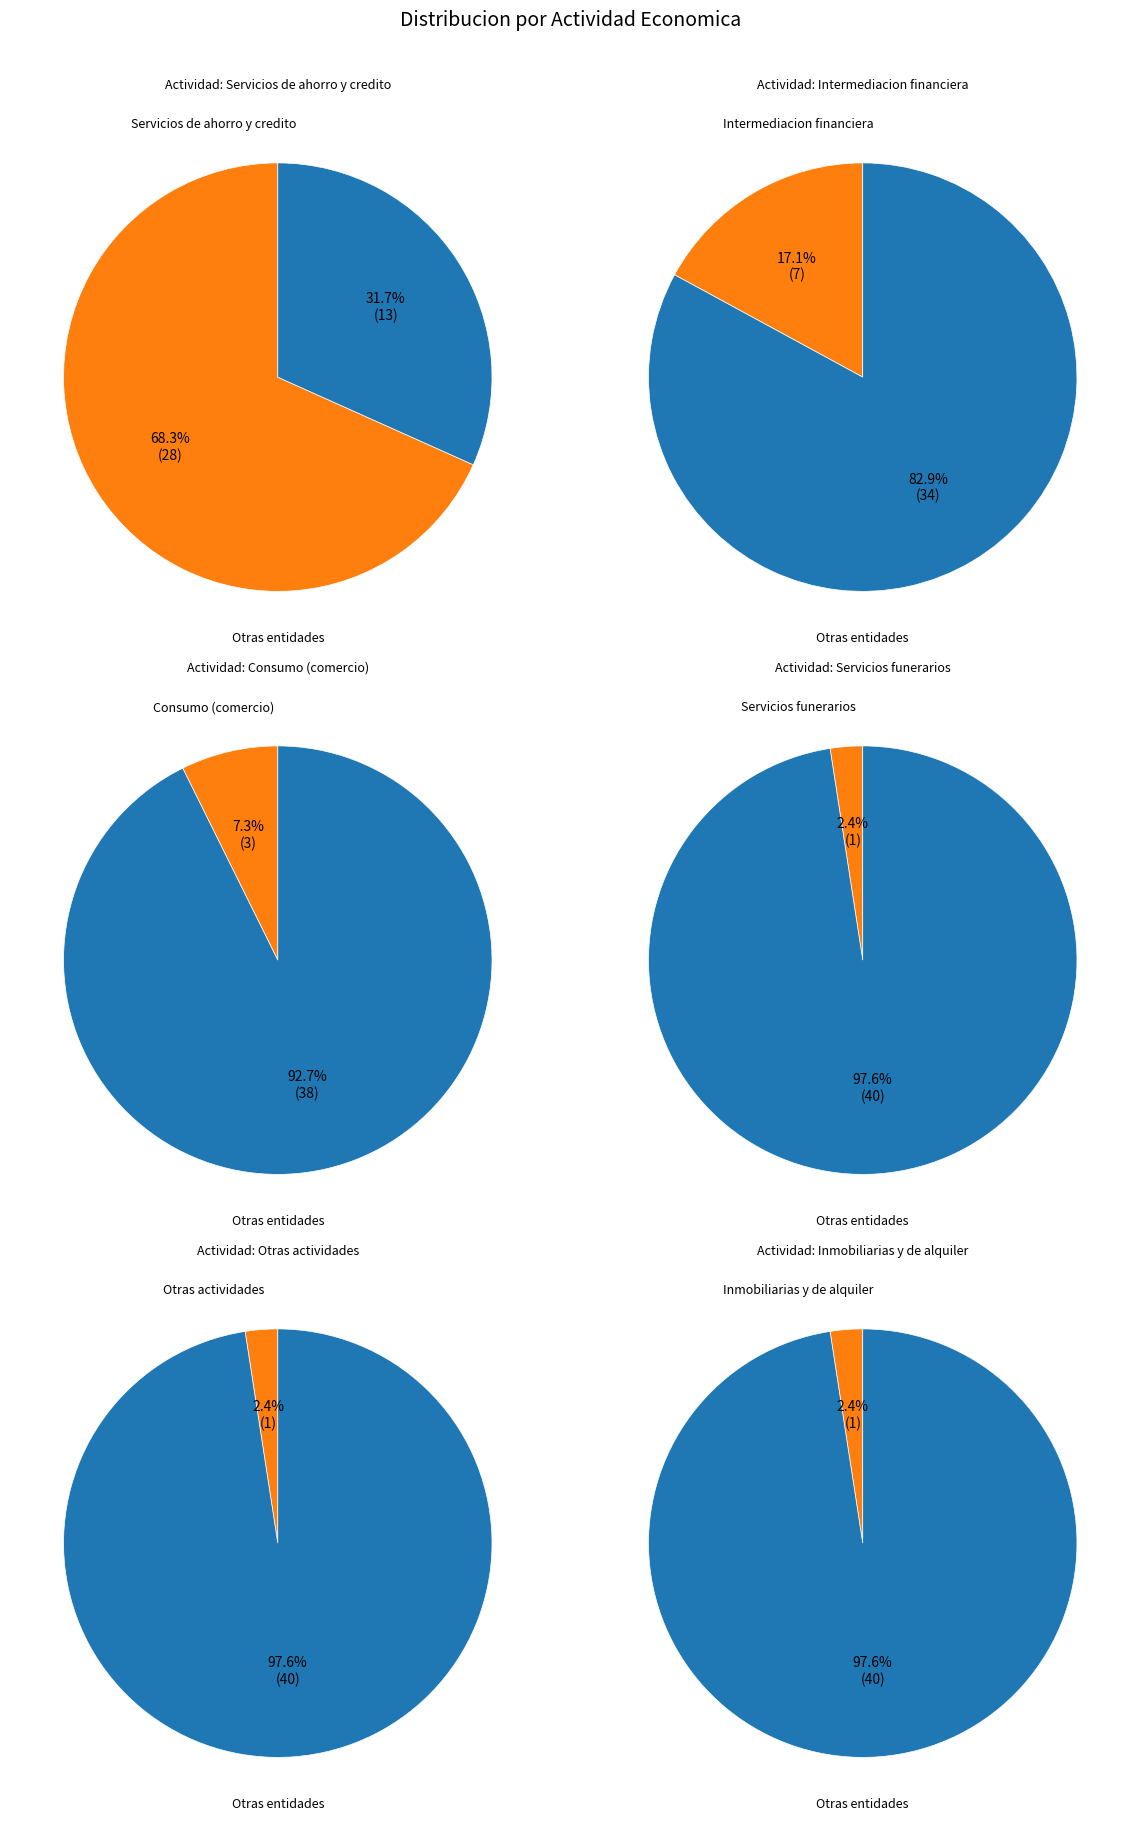

What percentage is the Servicios funerarios slice, to the nearest percent?

2%